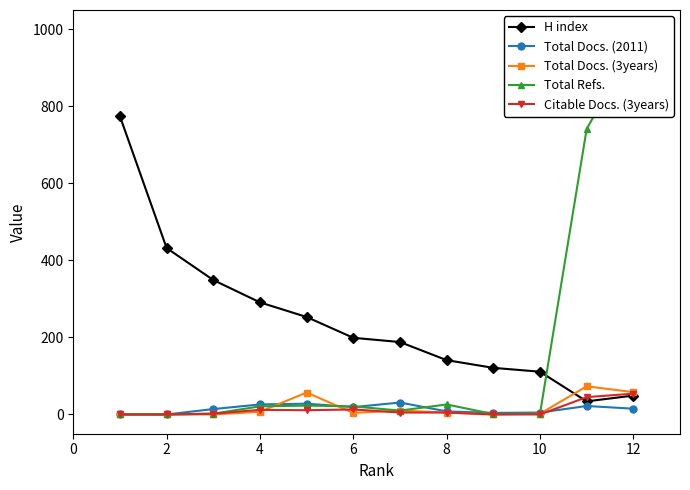

How many data points in Total Refs. are above 21?

4